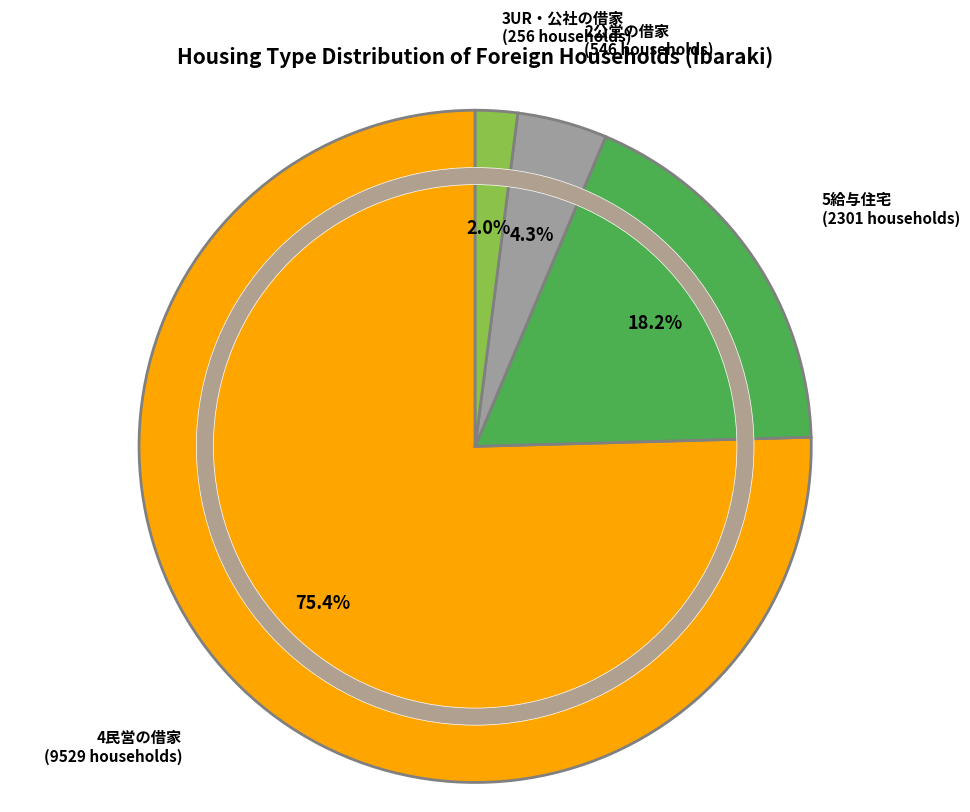

Is there a majority slice in this chart?

Yes